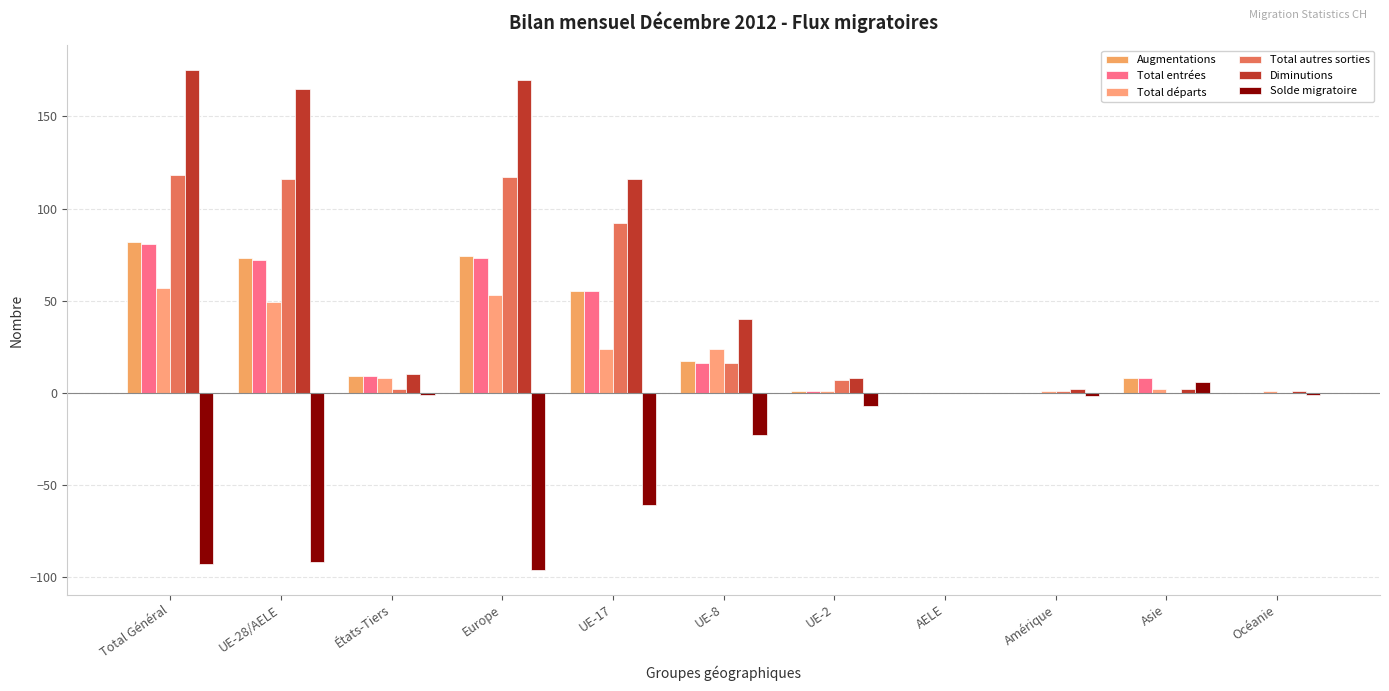

Reading right to left, extract all data points from this chart.

Augmentations: Océanie=0	Asie=8	Amérique=0	AELE=0	UE-2=1	UE-8=17	UE-17=55	Europe=74	États-Tiers=9	UE-28/AELE=73	Total Général=82
Total entrées: Océanie=0	Asie=8	Amérique=0	AELE=0	UE-2=1	UE-8=16	UE-17=55	Europe=73	États-Tiers=9	UE-28/AELE=72	Total Général=81
Total départs: Océanie=1	Asie=2	Amérique=1	AELE=0	UE-2=1	UE-8=24	UE-17=24	Europe=53	États-Tiers=8	UE-28/AELE=49	Total Général=57
Total autres sorties: Océanie=0	Asie=0	Amérique=1	AELE=0	UE-2=7	UE-8=16	UE-17=92	Europe=117	États-Tiers=2	UE-28/AELE=116	Total Général=118
Diminutions: Océanie=1	Asie=2	Amérique=2	AELE=0	UE-2=8	UE-8=40	UE-17=116	Europe=170	États-Tiers=10	UE-28/AELE=165	Total Général=175
Solde migratoire: Océanie=-1	Asie=6	Amérique=-2	AELE=0	UE-2=-7	UE-8=-23	UE-17=-61	Europe=-96	États-Tiers=-1	UE-28/AELE=-92	Total Général=-93